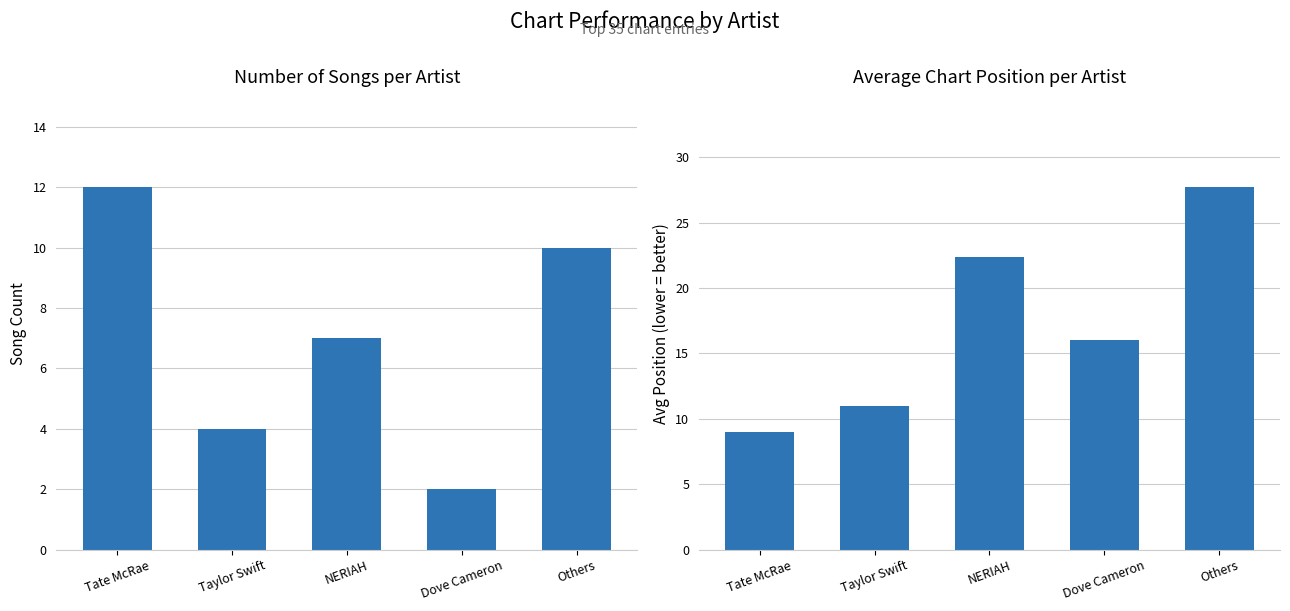

Reading left to right, what are all the values shown in this chart?

Song Count: Tate McRae=12.0	Taylor Swift=4.0	NERIAH=7.0	Dove Cameron=2.0	Others=10.0
Avg Position: Tate McRae=9.0	Taylor Swift=11.0	NERIAH=22.4	Dove Cameron=16.0	Others=27.7